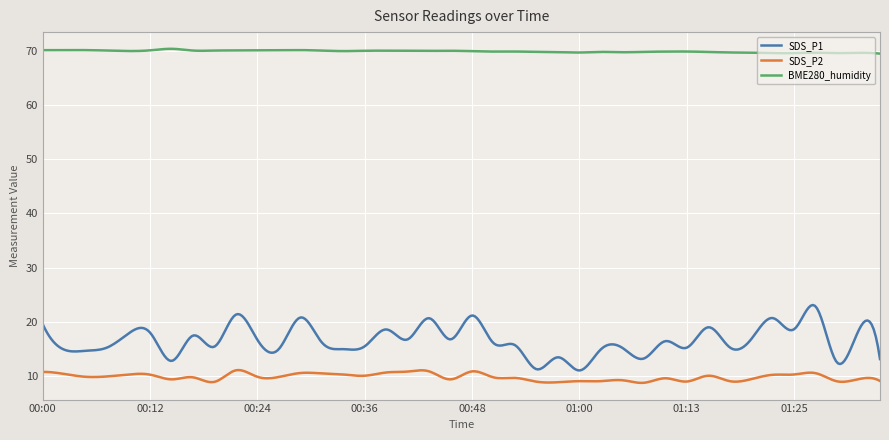

Which series has the widest spread of values?

SDS_P1